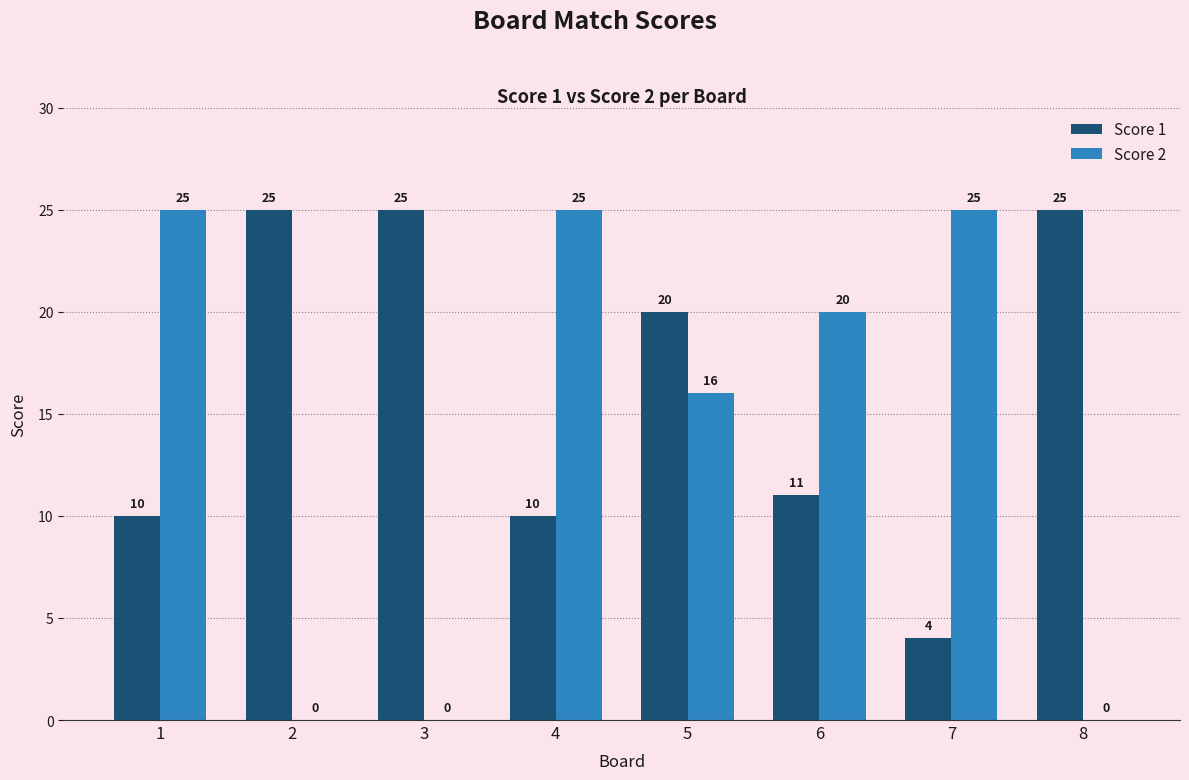

Are the bars horizontal?

No